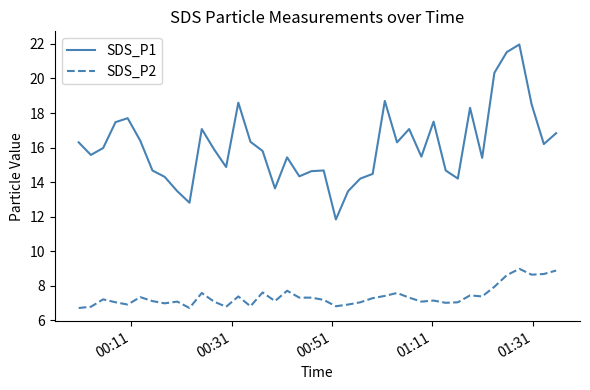

What are all the series names shown in the legend?

SDS_P1, SDS_P2